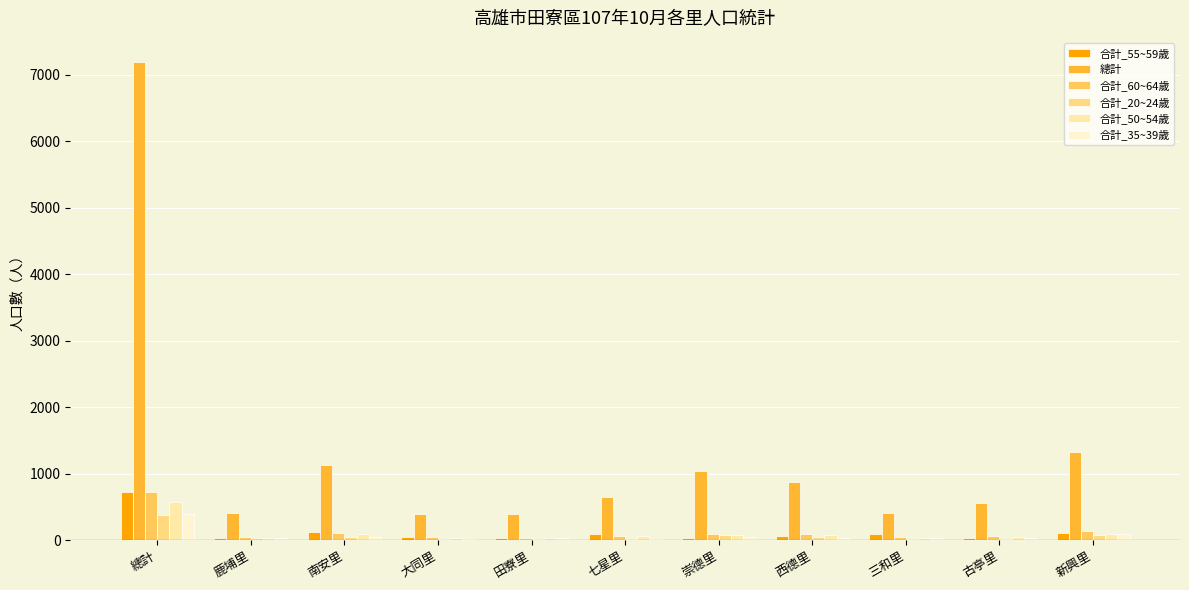

Which category has the highest value in the 總計 series?

總計